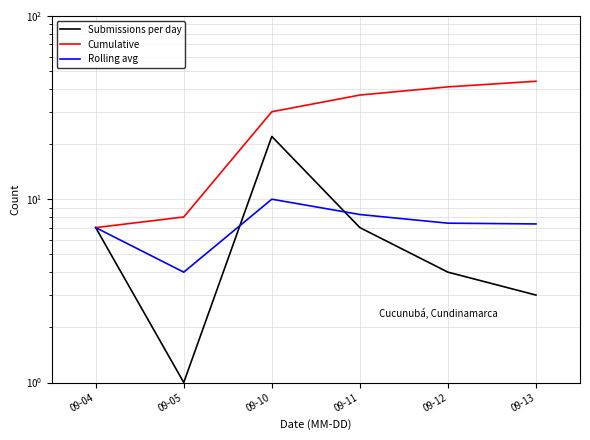

How many interior local valleys does the Submissions per day series have?

1